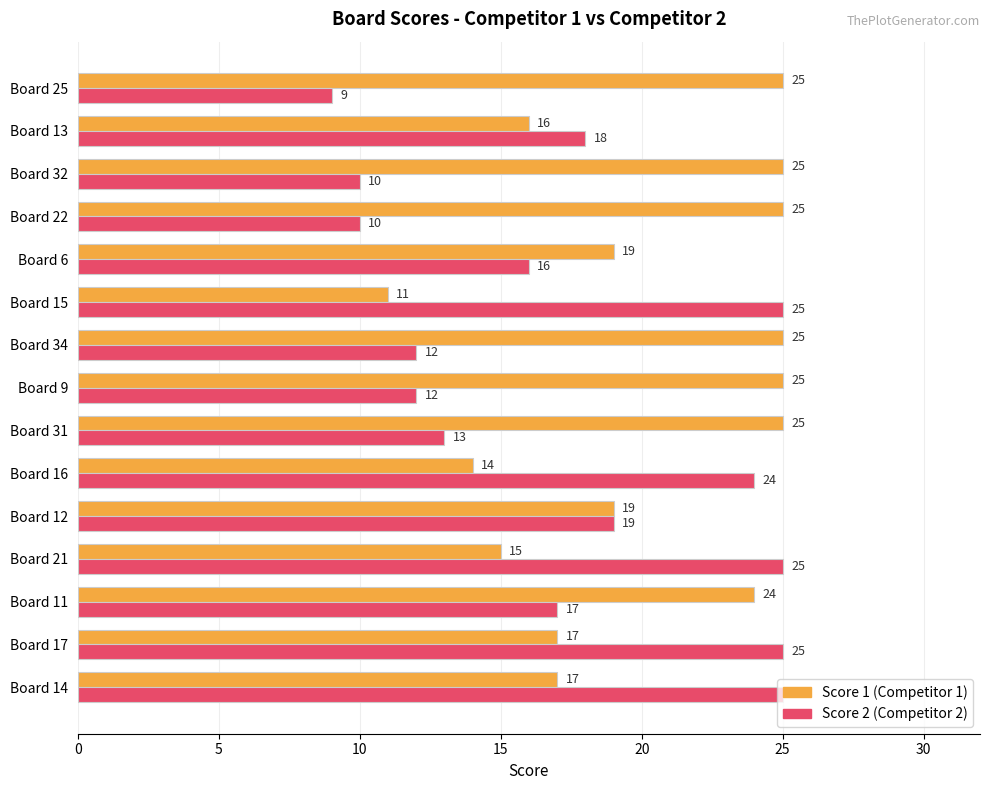

The value of Score 2 (Competitor 2) at Board 32 is 10. True or false?

True